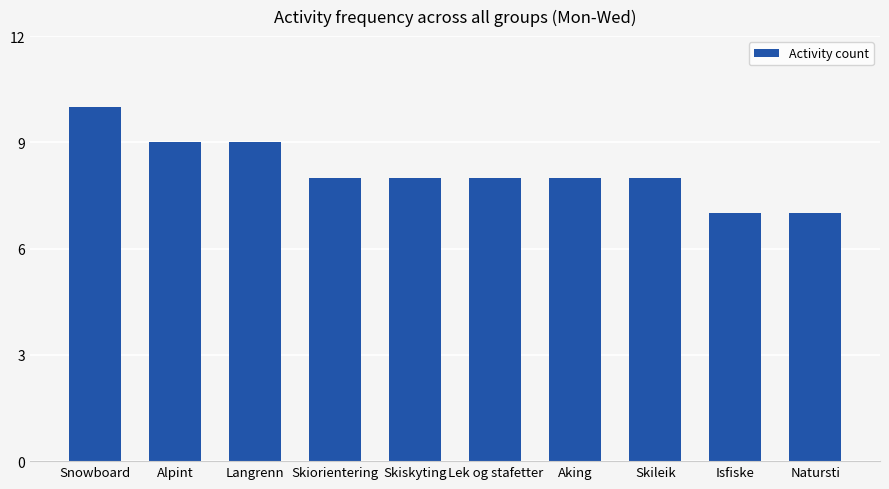

Are the bars horizontal?

No